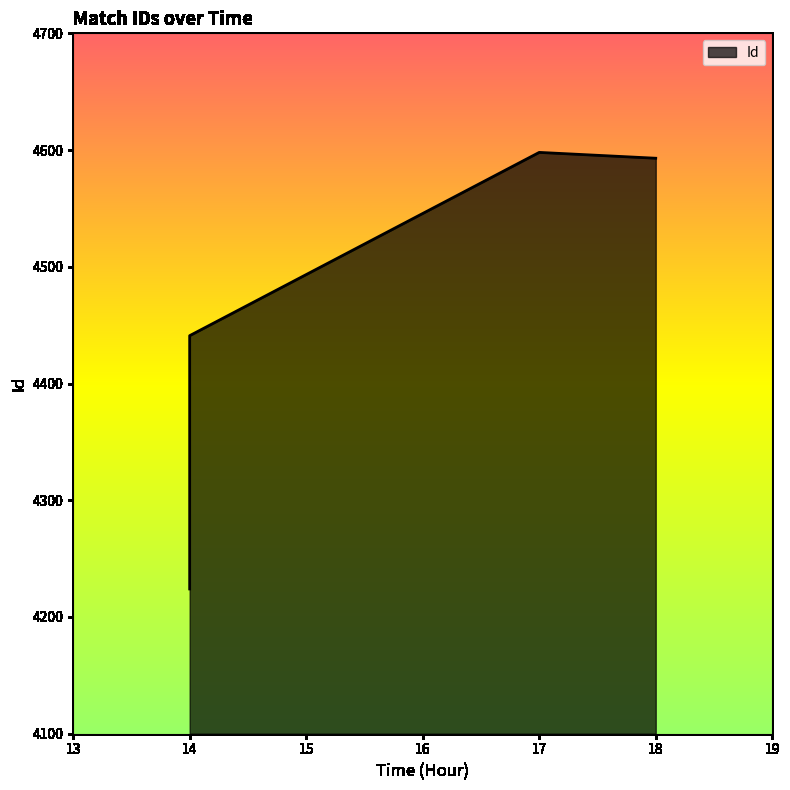

What is the ratio of the value at 14:00:00 to the value at 14:00:00?

1.0